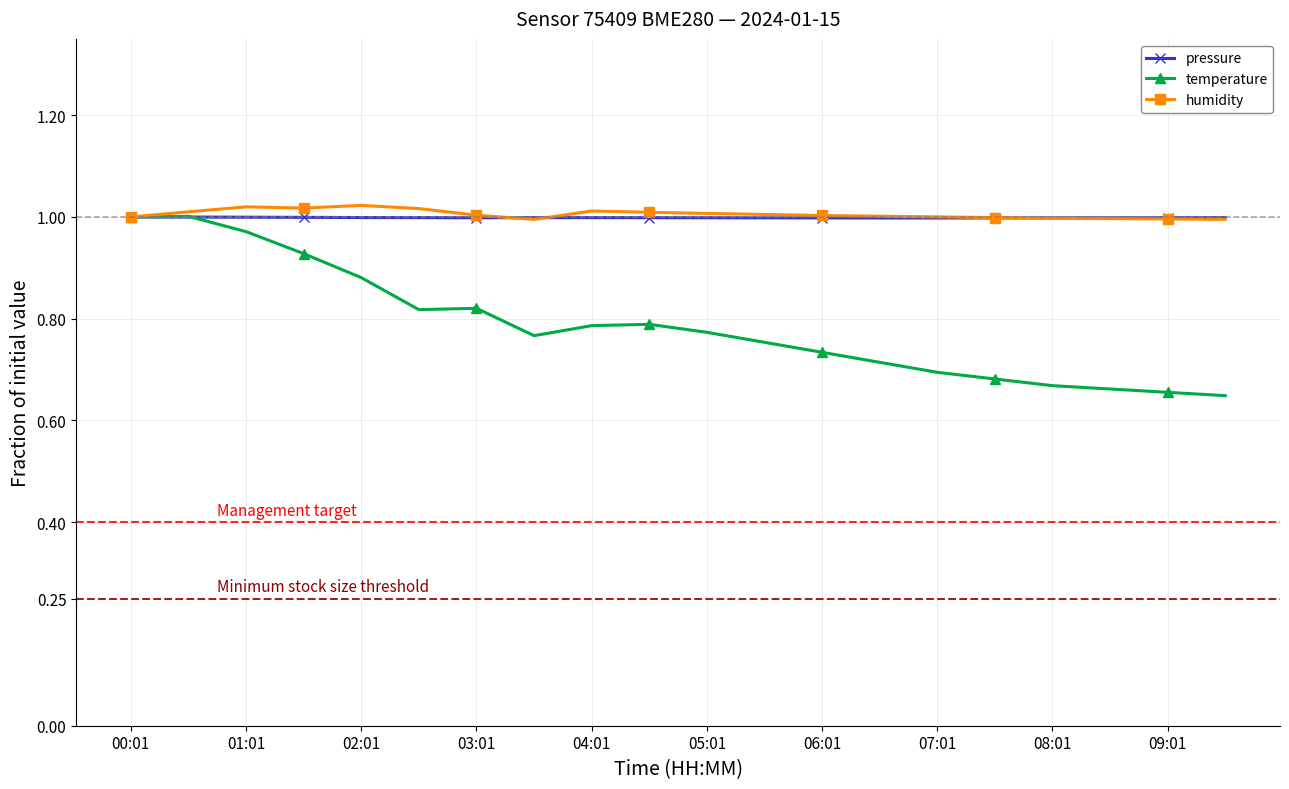

At how many categories does at least one series exceed 0?

20